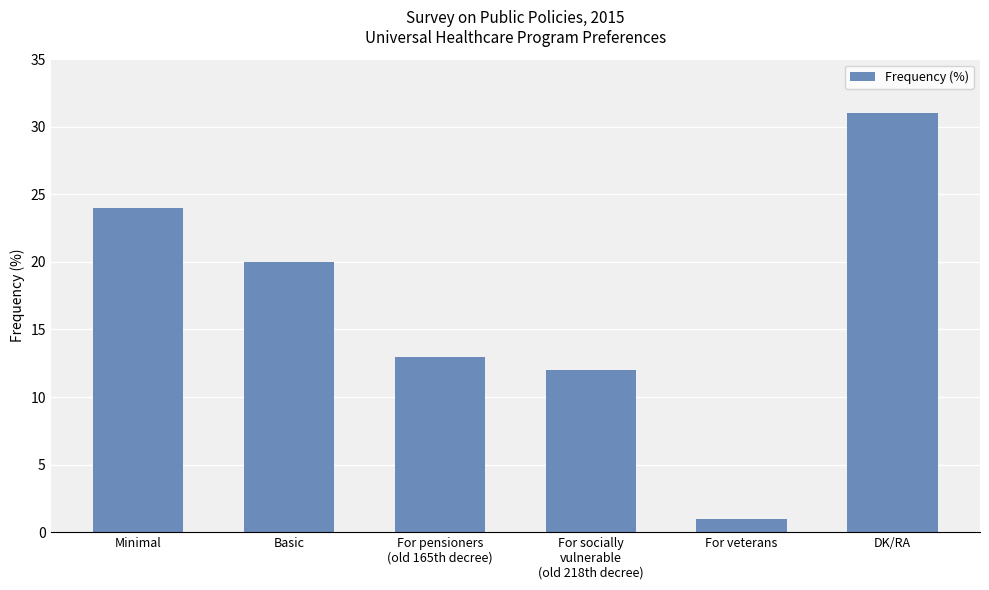

List the labels in order of value, smallest first.

For veterans, For socially
vulnerable
(old 218th decree), For pensioners
(old 165th decree), Basic, Minimal, DK/RA